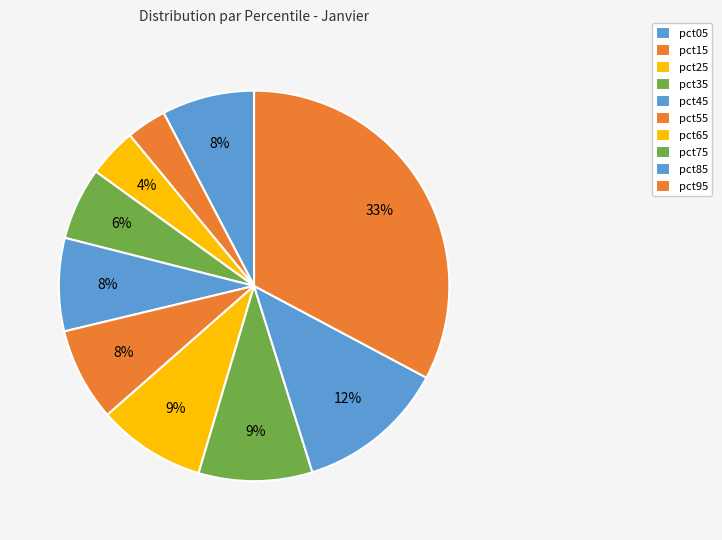

How many slices are in this pie chart?

10